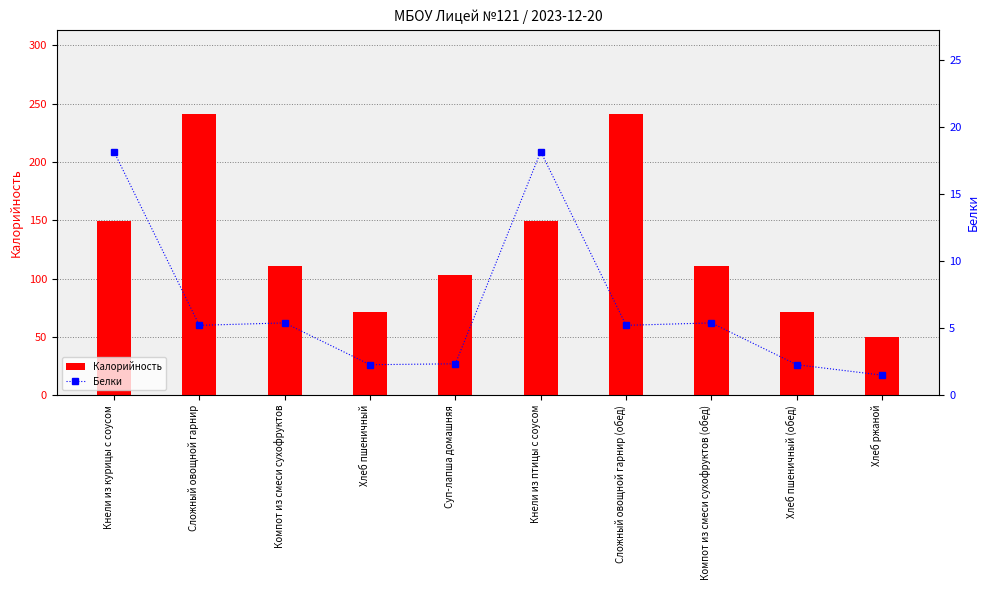

How many series are shown in this chart?

2